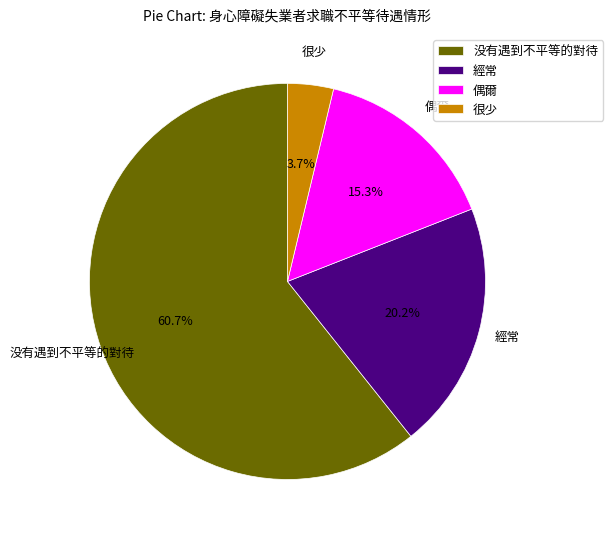

How many slices are in this pie chart?

4